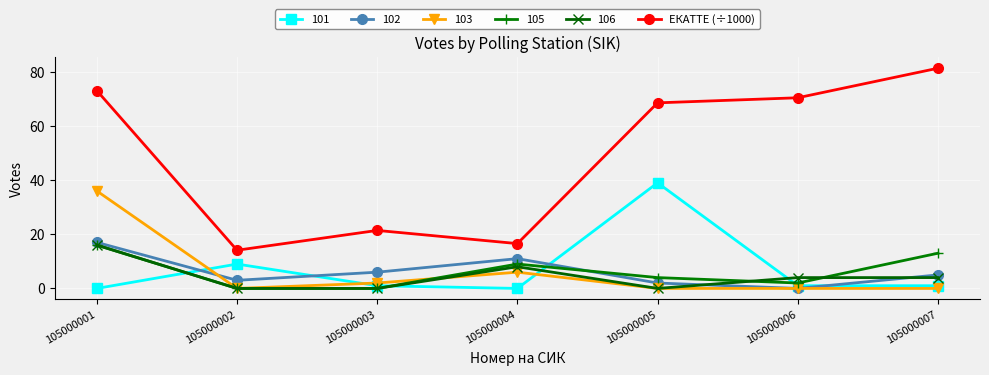

Where is the first local minimum for ЕКАТТЕ (÷1000)?

105000002